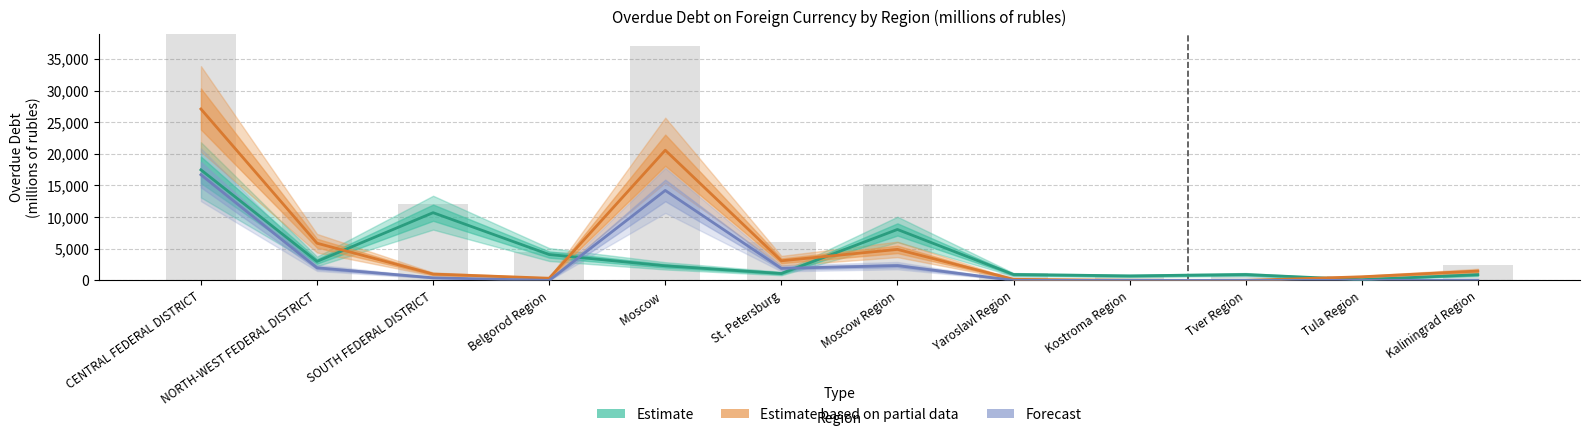

Is the value of Forecast at Moscow  greater than the value of Estimate based on partial data at St. Petersburg?

Yes